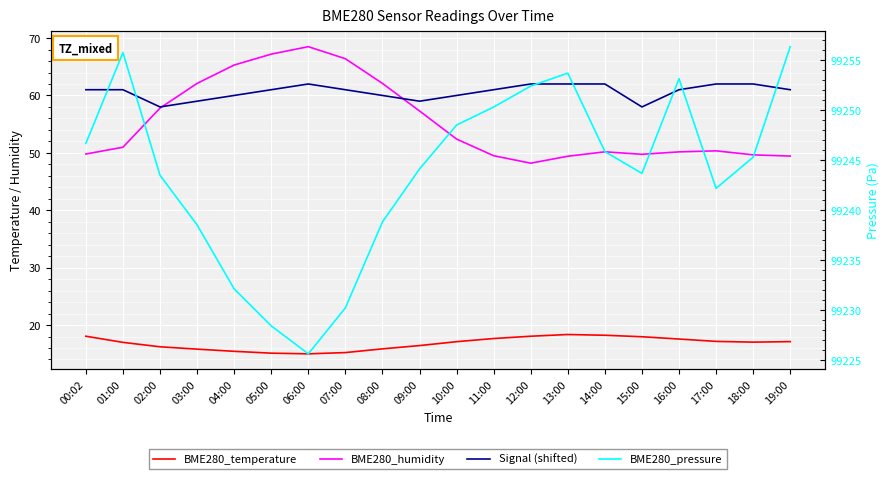

The BME280_humidity series shows 50.2 at 16:00. True or false?

True